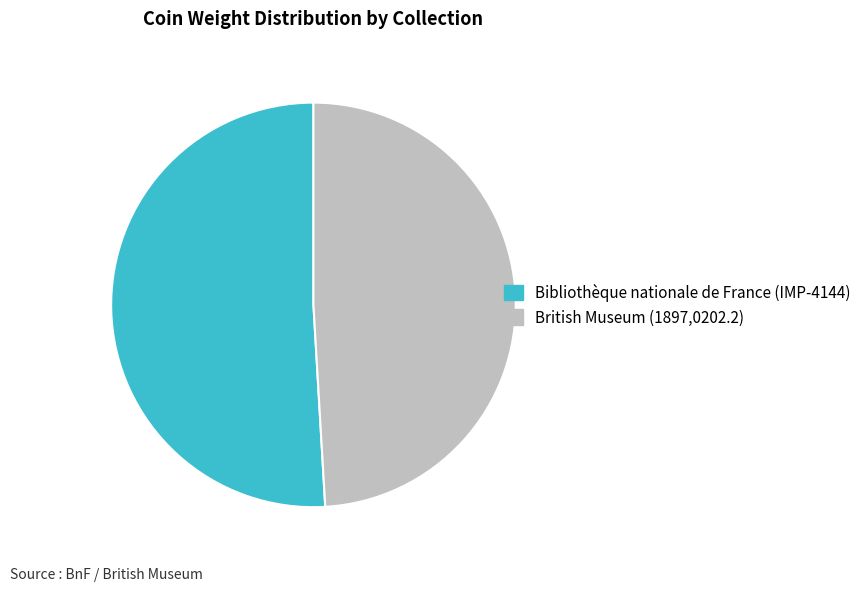

Rank the categories by value from lowest to highest.

British Museum (1897,0202.2), Bibliothèque nationale de France (IMP-4144)